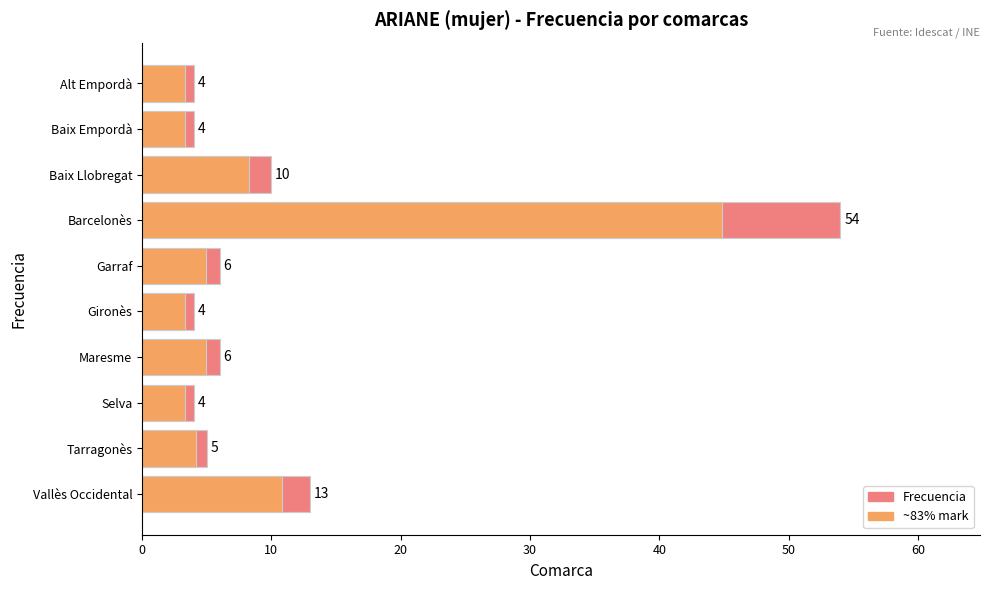

Which series has the largest range (max minus min)?

Frecuencia